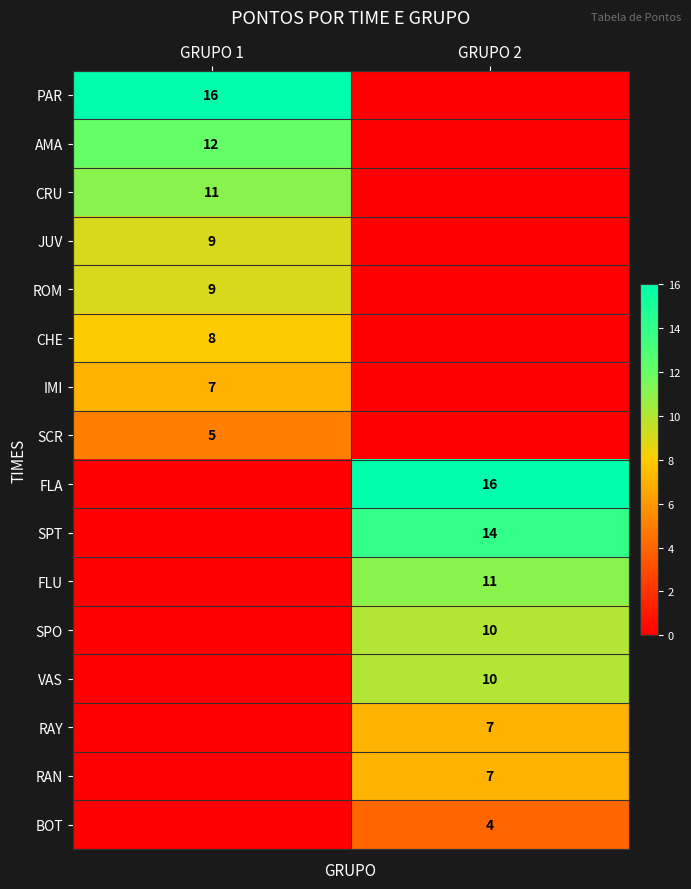

True or false: IMI has a value of 7 at GRUPO 1.

True